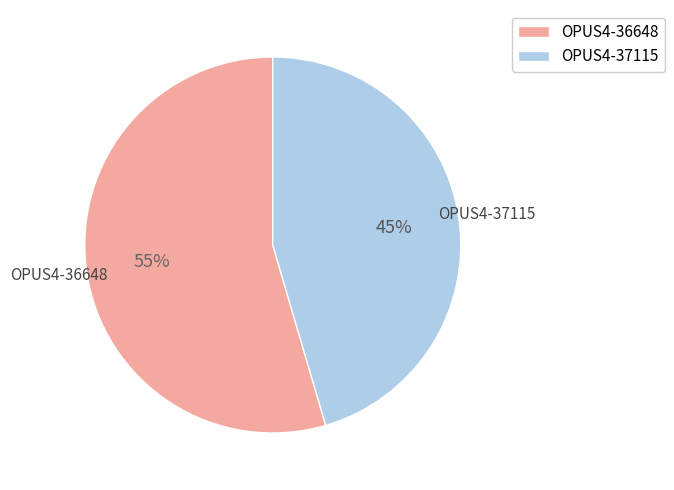

Does any single category account for the majority?

Yes